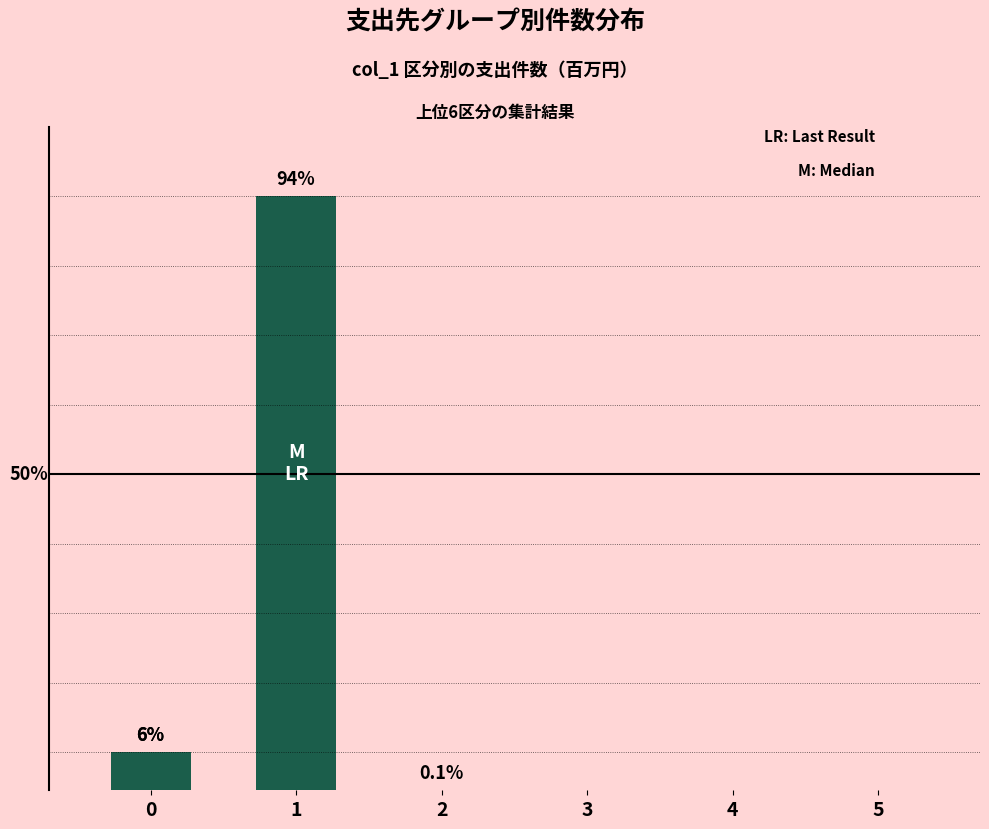

The chart shows a value of 0.0 at 3. True or false?

True